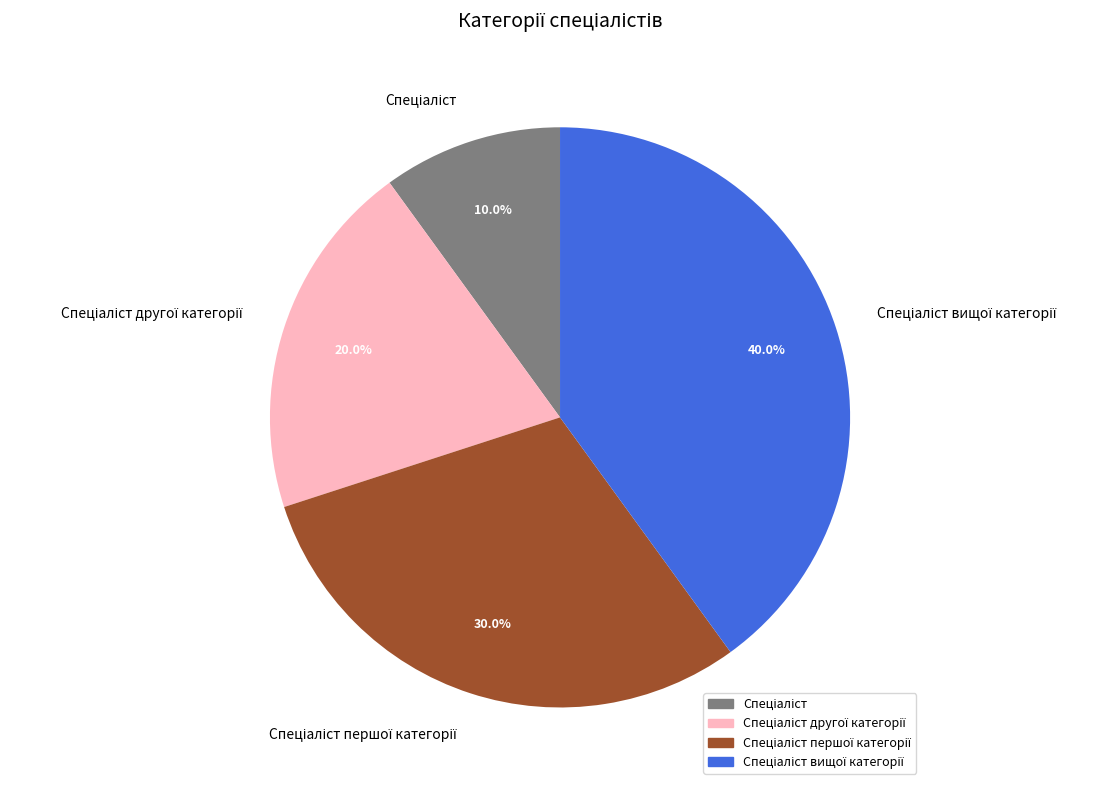

Is there a majority slice in this chart?

No